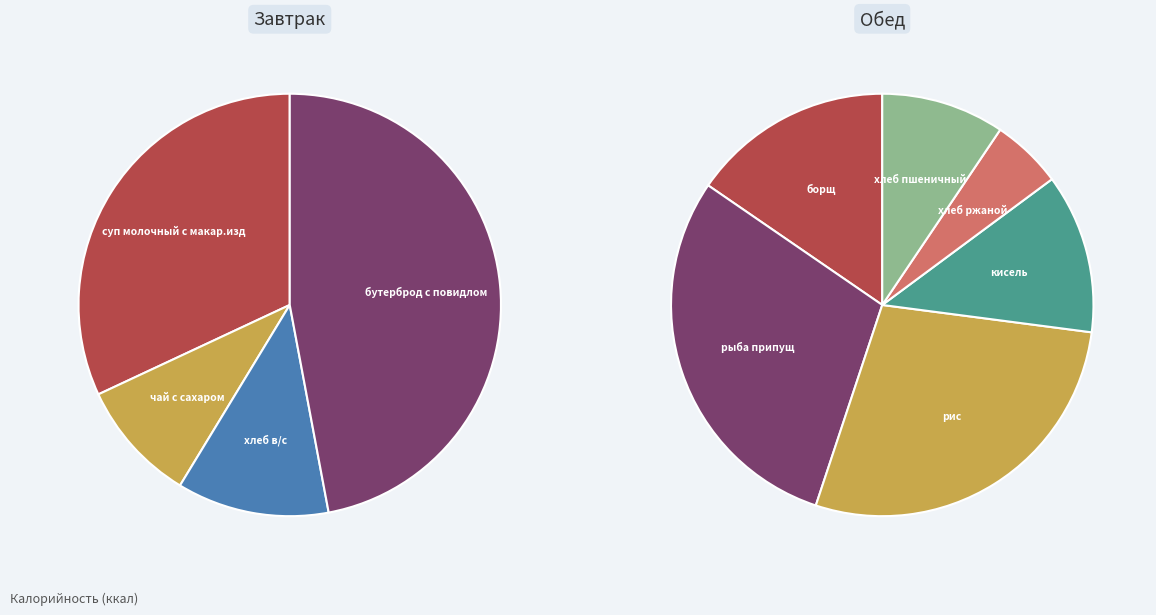

True or false: Завтрак accounts for 49% of the total.

True